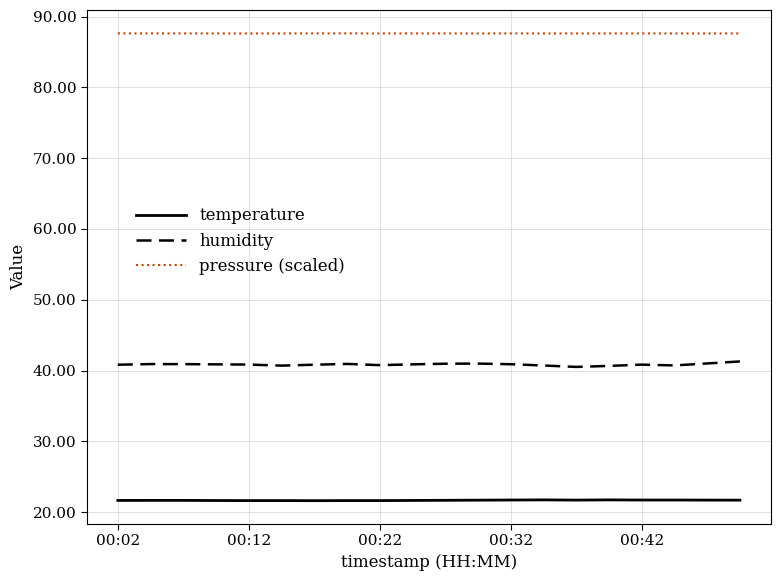

True or false: pressure (scaled) and humidity intersect in this chart.

False